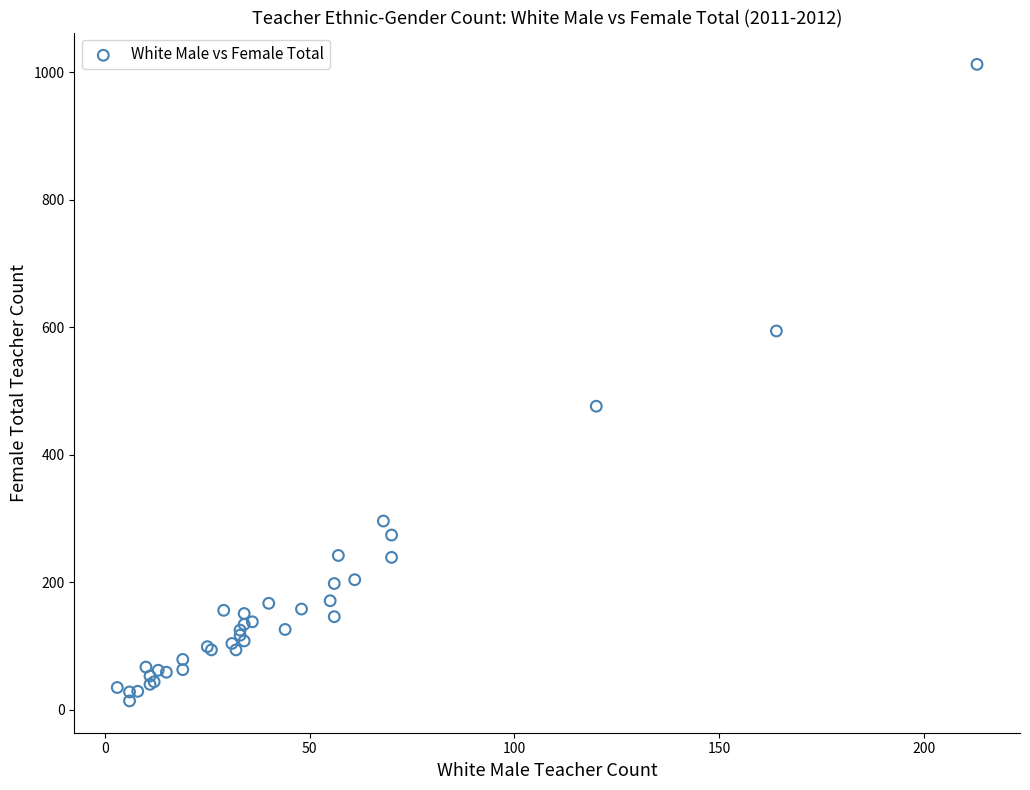

What Y value in the scatter plot is closest to 513?

476